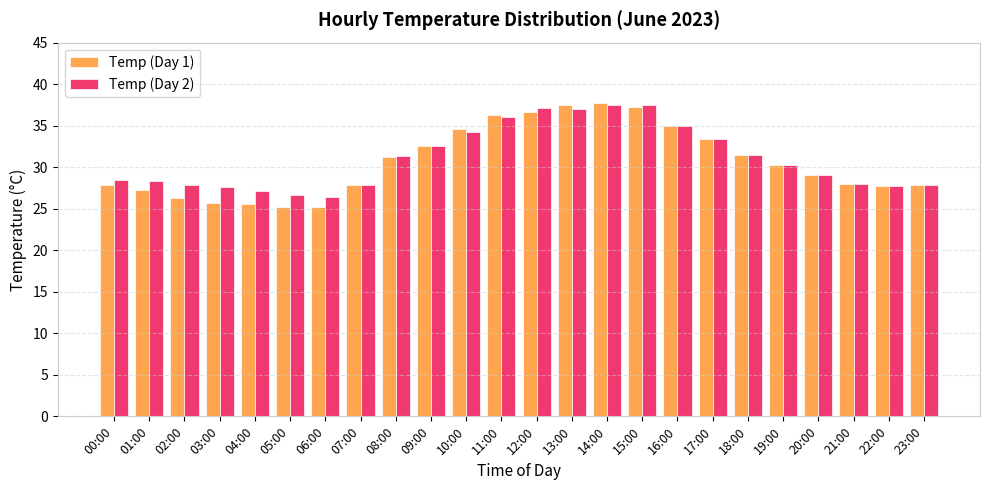

The Temp (Day 1) series shows 27.8 at 23:00. True or false?

True